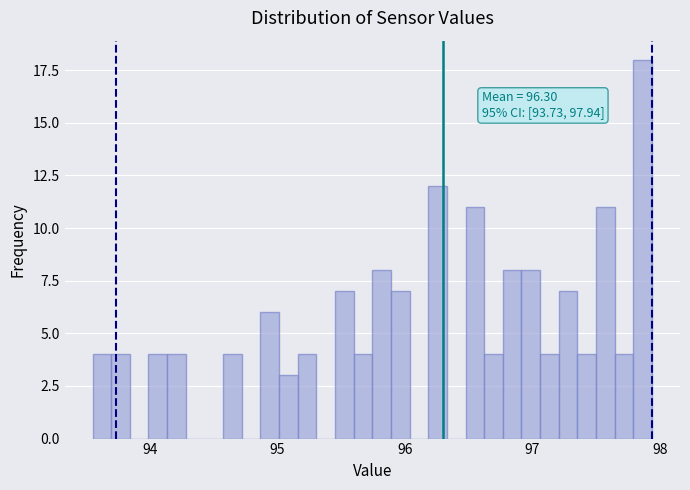

Around what value on the x-axis is the tallest bar? Give the approximate position of its centre, as read against the axis.

97.9